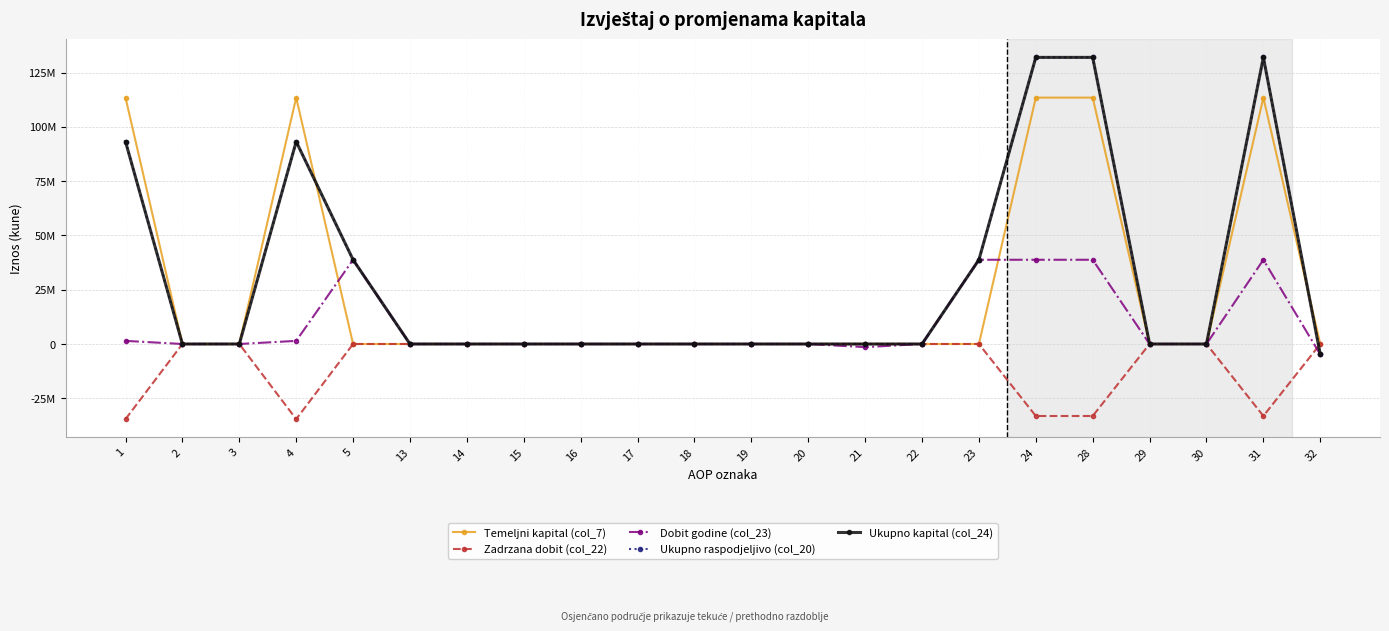

Does the chart have visible grid lines?

Yes